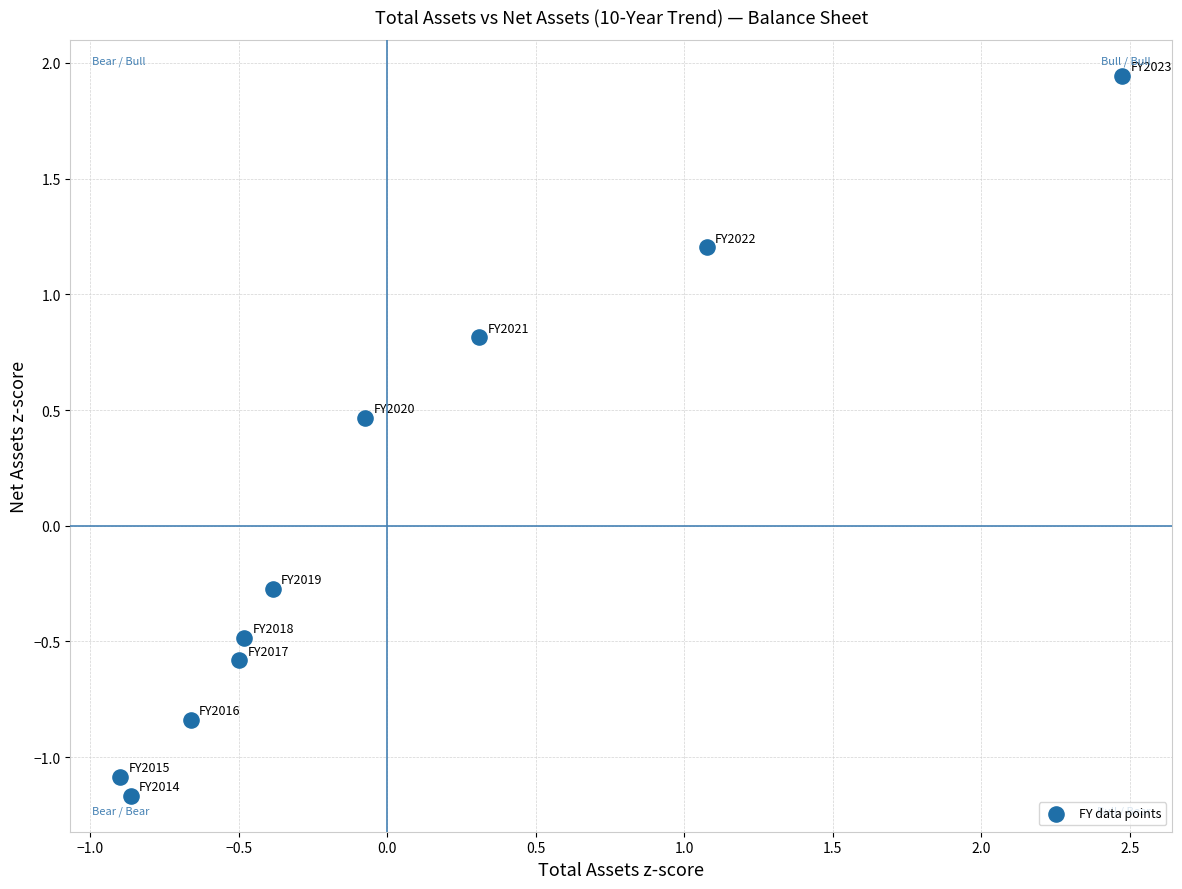

What Y value in the scatter plot is closest to 0?

-0.3